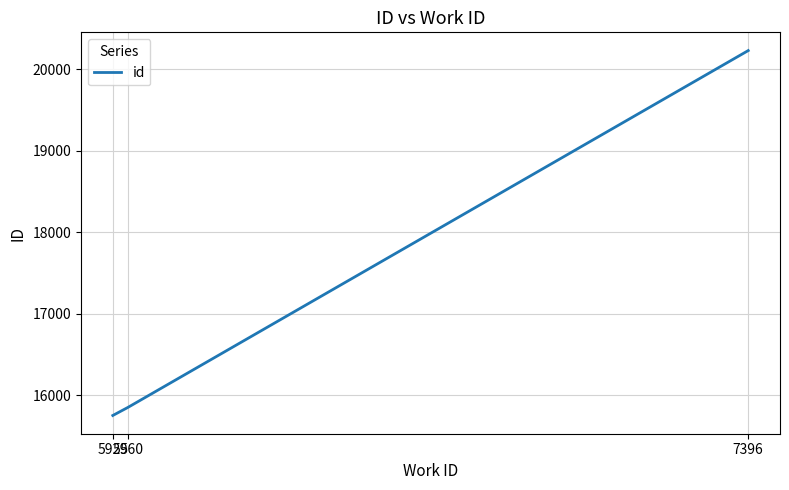

The chart shows a value of 7550 at 5960. True or false?

False